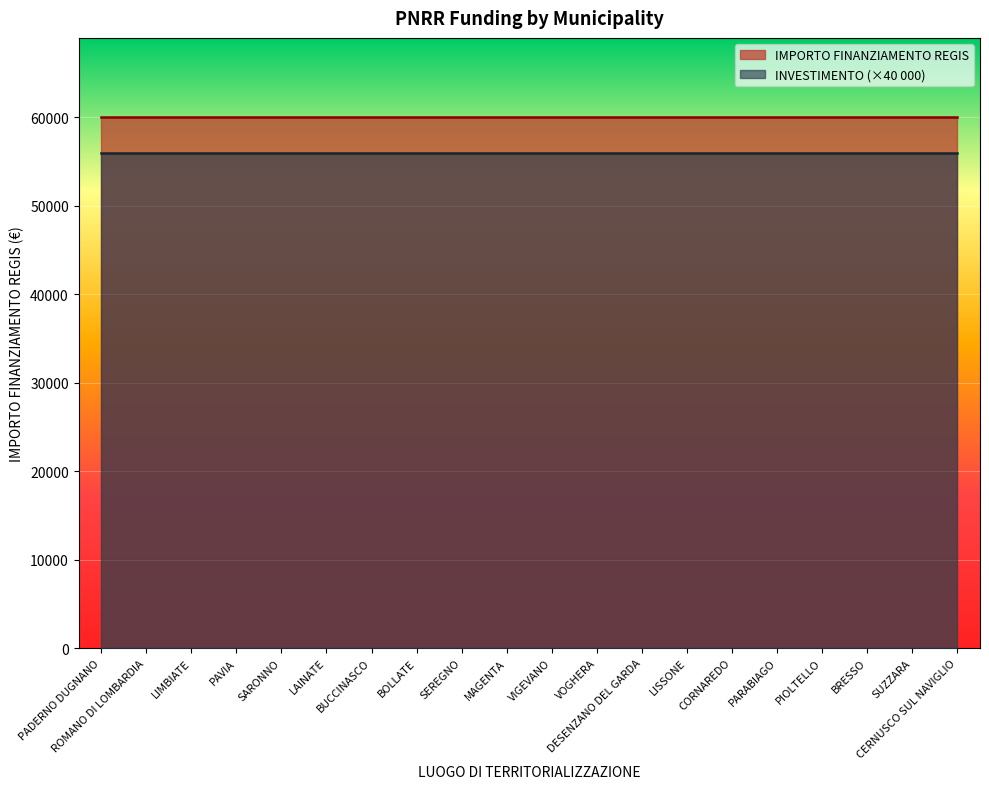

Which series changed the most between VOGHERA and PIOLTELLO?

IMPORTO FINANZIAMENTO REGIS